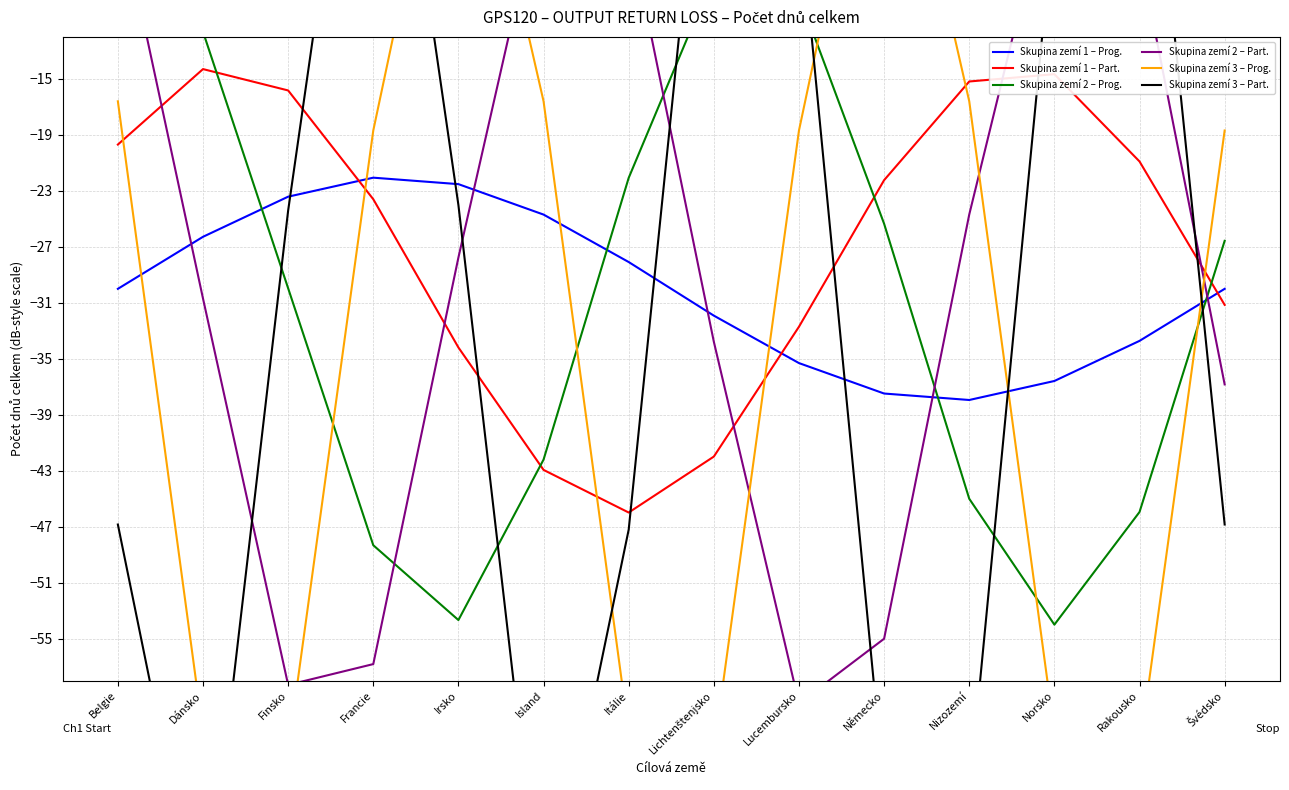

What is the highest value of the Skupina zemí 1 – Prog. series?

-22.1